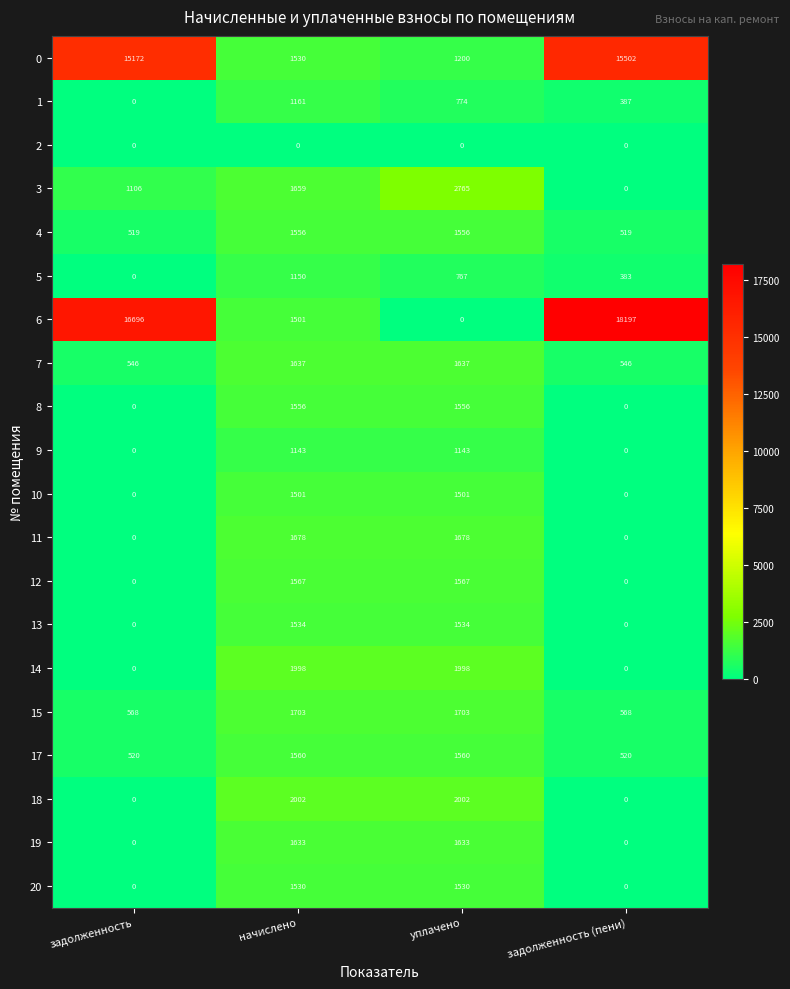

True or false: 7 has a value of 283 at задолженность.

False